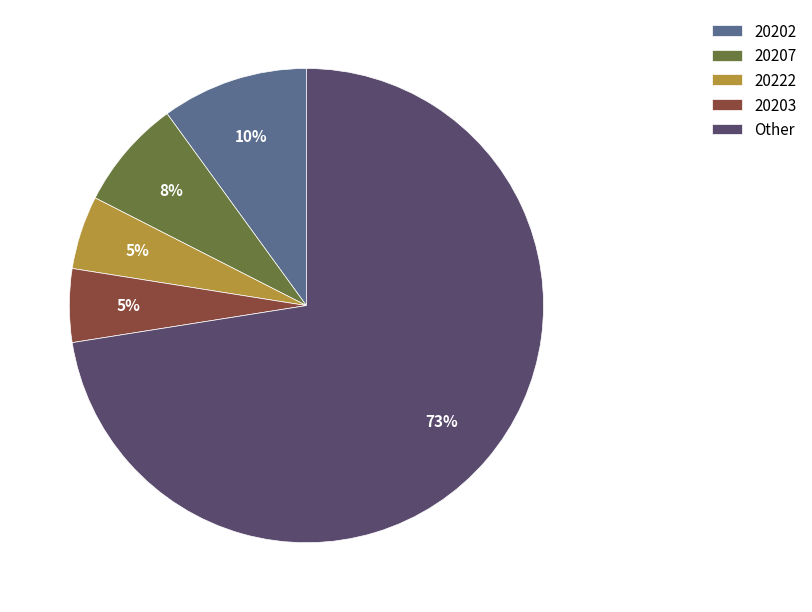

Is the sum of 20203 and 20207 greater than half?

No